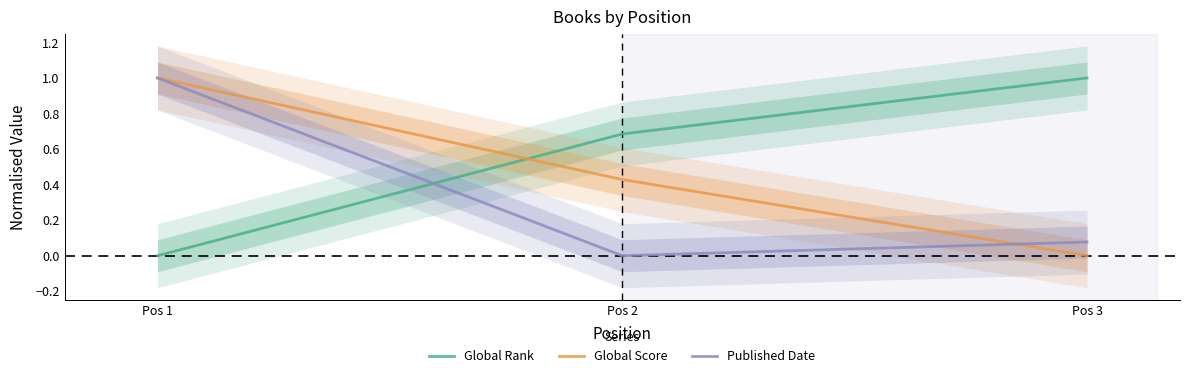

Read the Global Rank value at Pos 2.

0.7